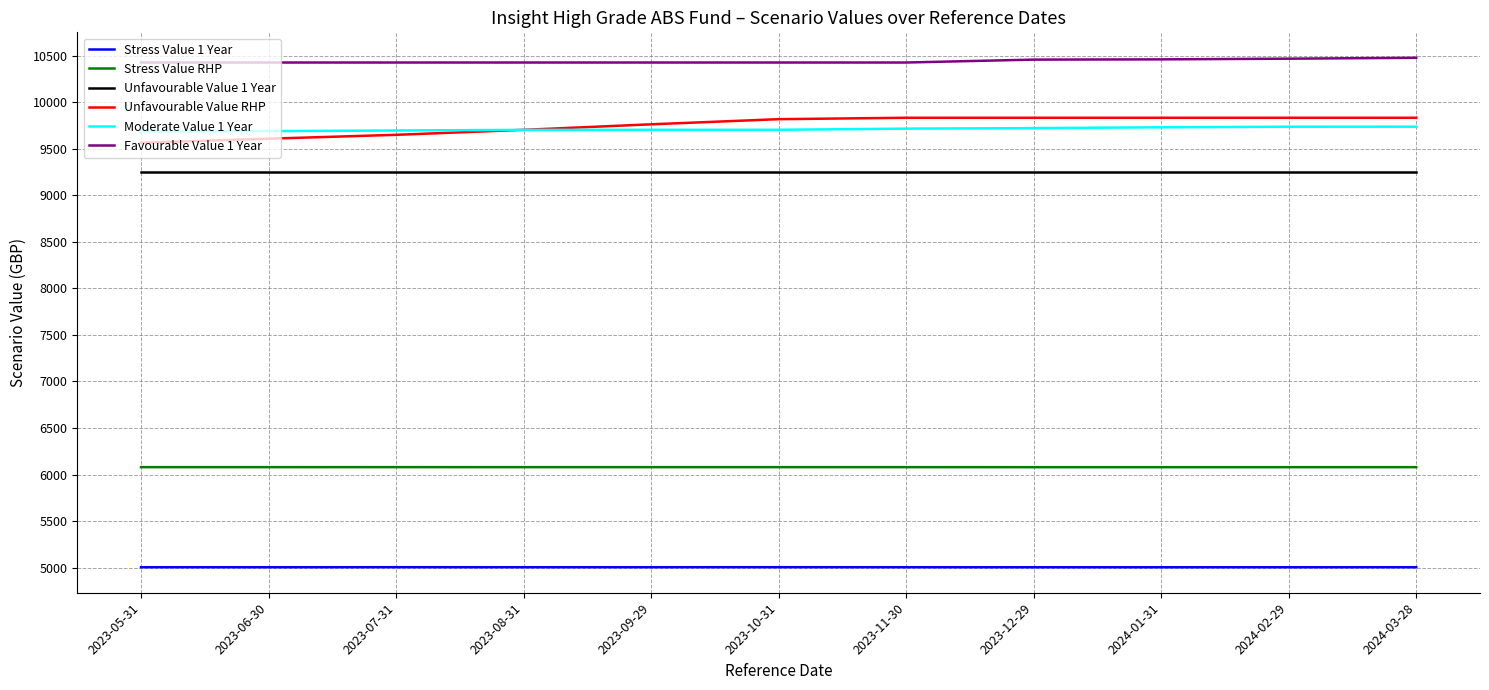

Which series has the widest spread of values?

Unfavourable Value RHP